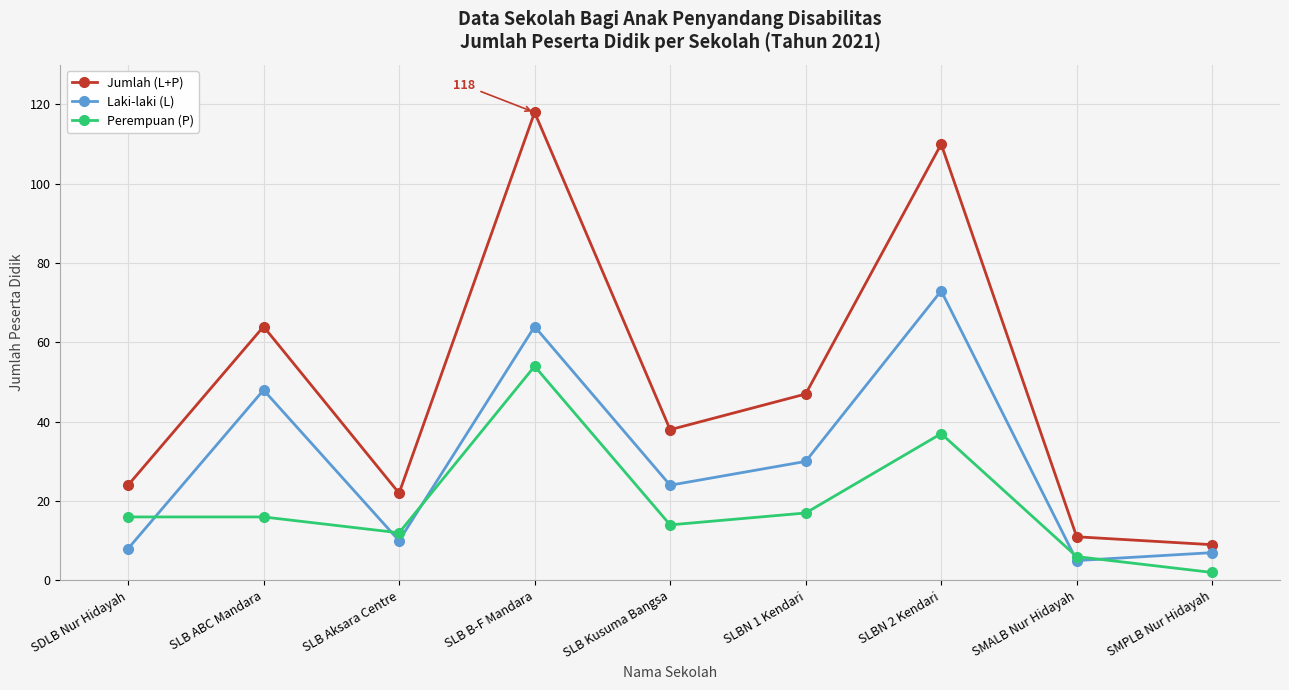

What is the approximate value of Perempuan (P) at SLBN 1 Kendari, to the nearest 10?

20